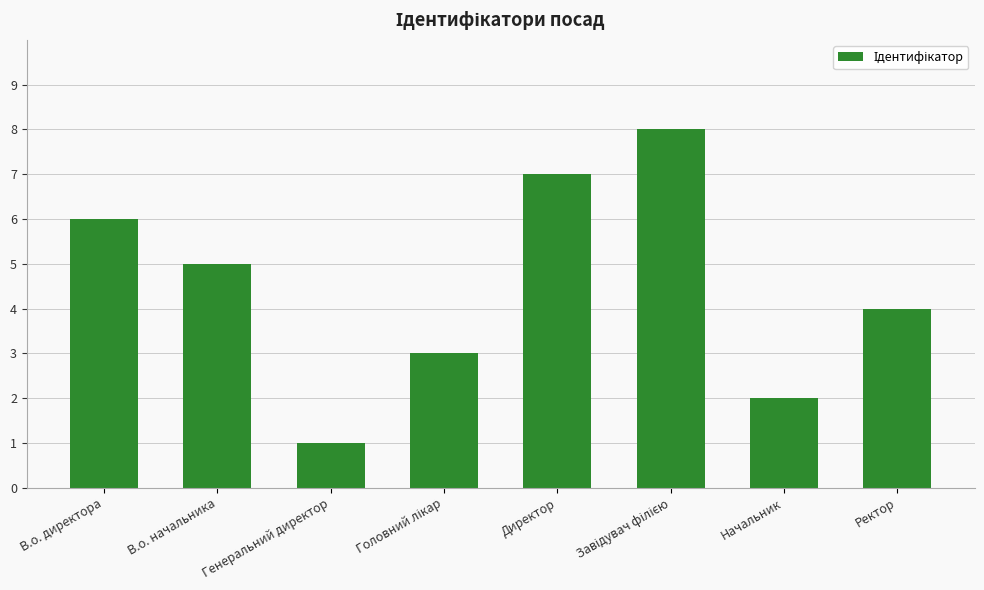

Which category has the lowest value across all series?

Генеральний директор